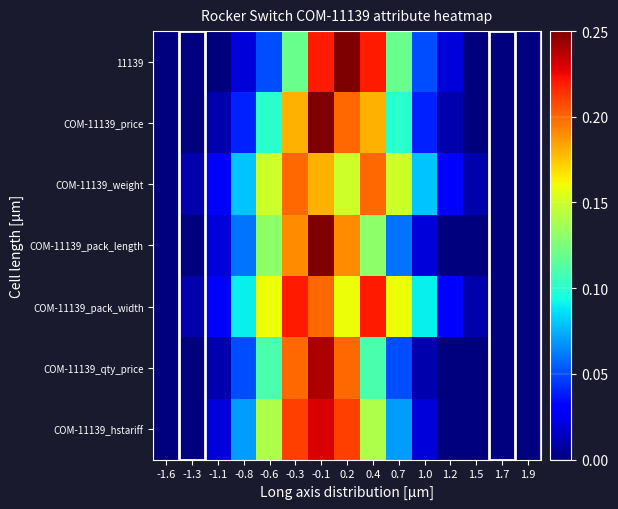

At which label does COM-11139_hstariff reach its peak?

-0.1